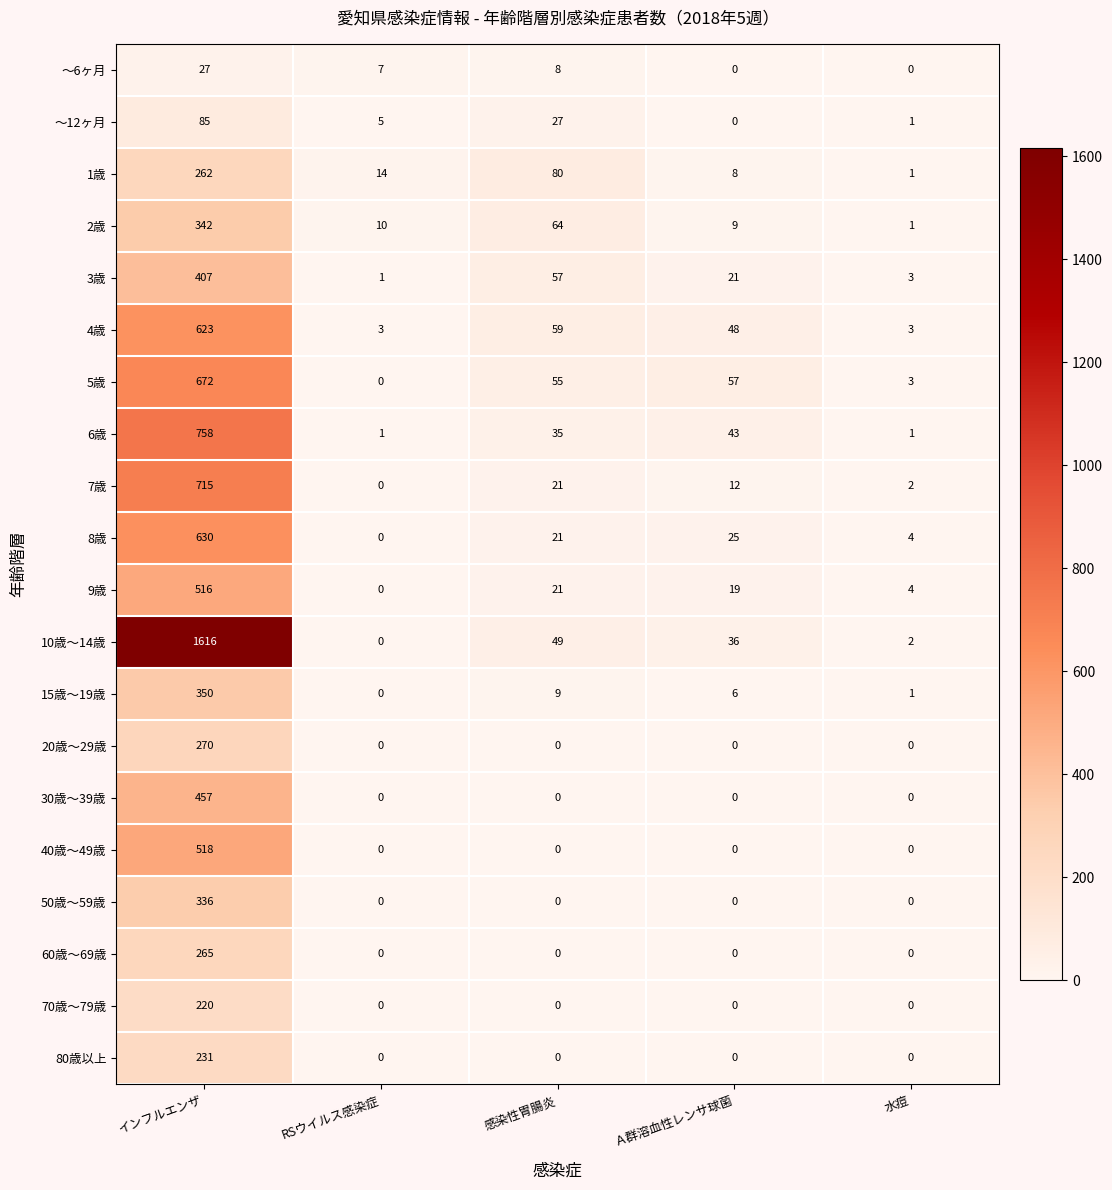

Where is 1歳 nearest to the value 131?

感染性胃腸炎